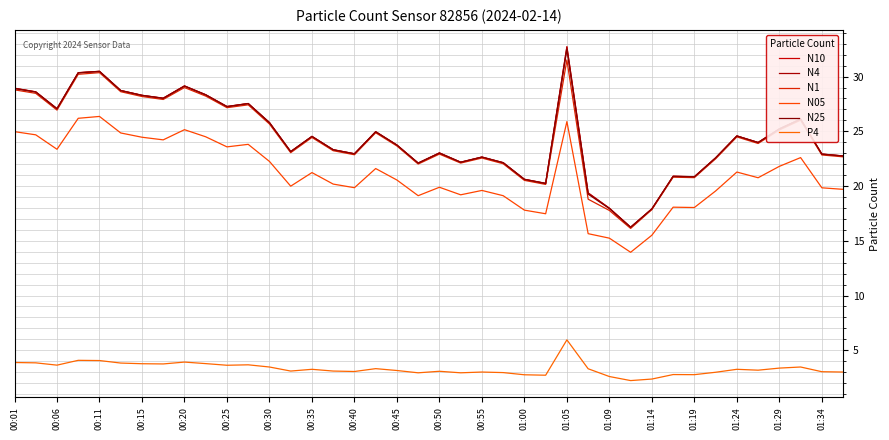

What is the difference between the maximum and minimum values in the N4 series?

16.4